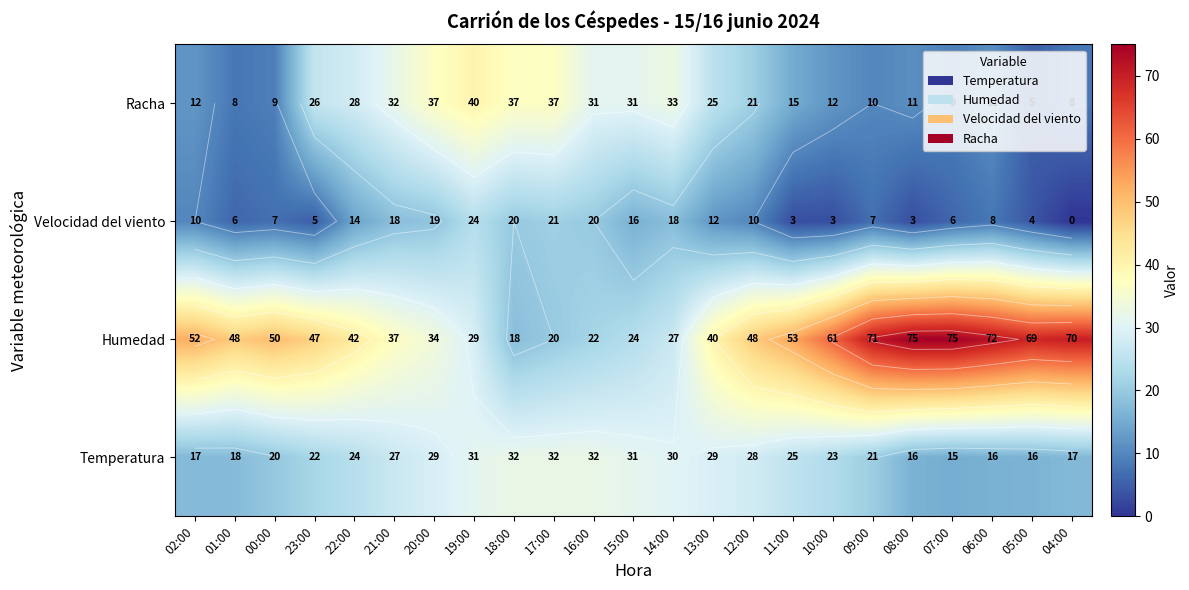

What is the difference between the highest and lowest values at 17:00?

17.0